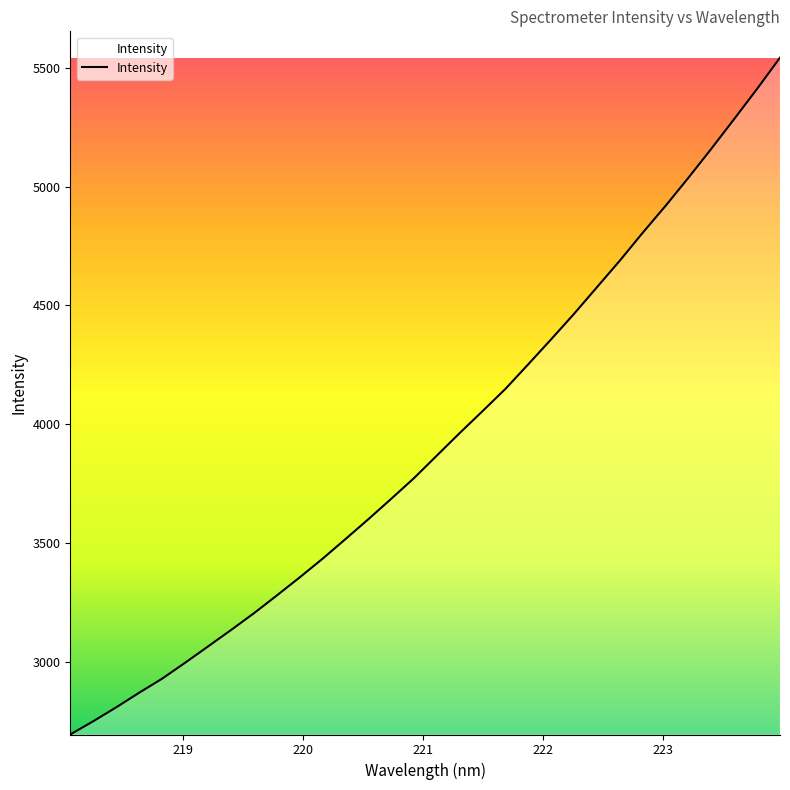

What is the difference between the maximum and minimum values?

2850.6